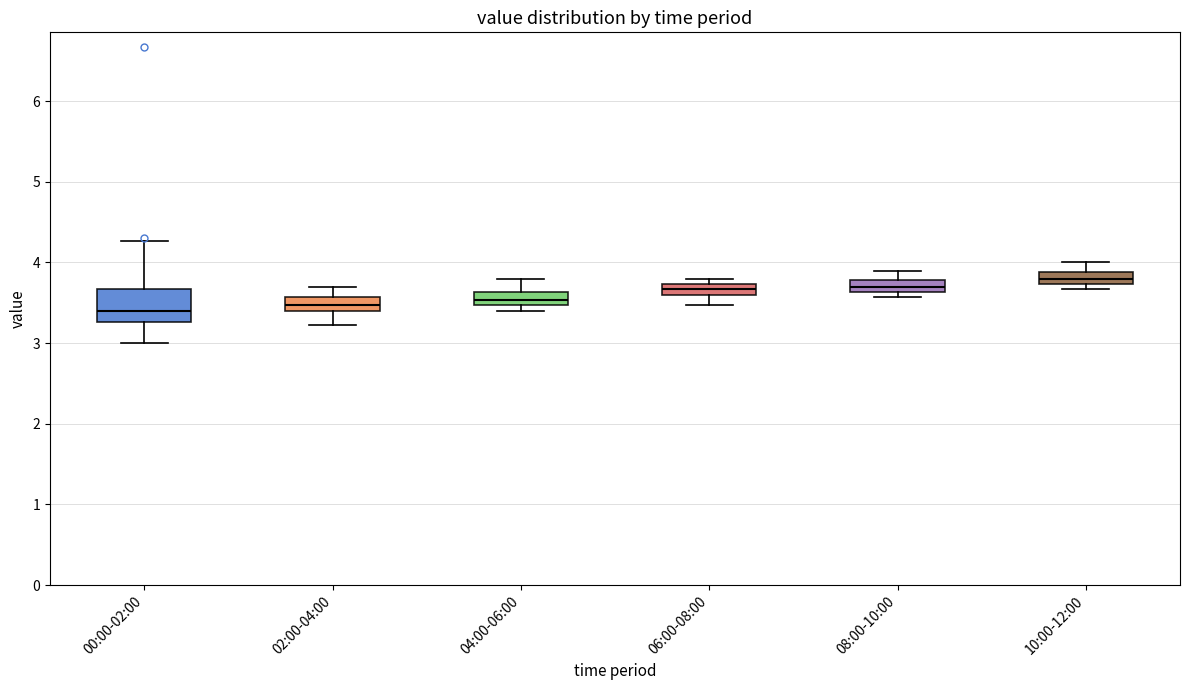

Which box is the tallest, from its lower edge to its upper edge?

00:00-02:00